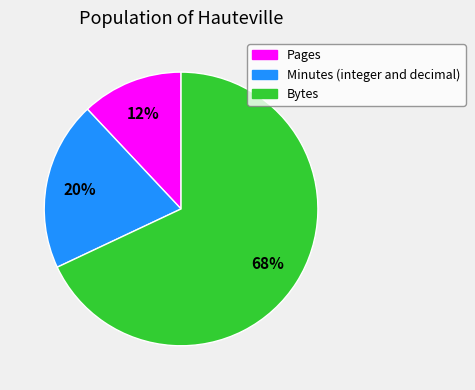

What is the ratio of the value at Pages to the value at Bytes?

0.2